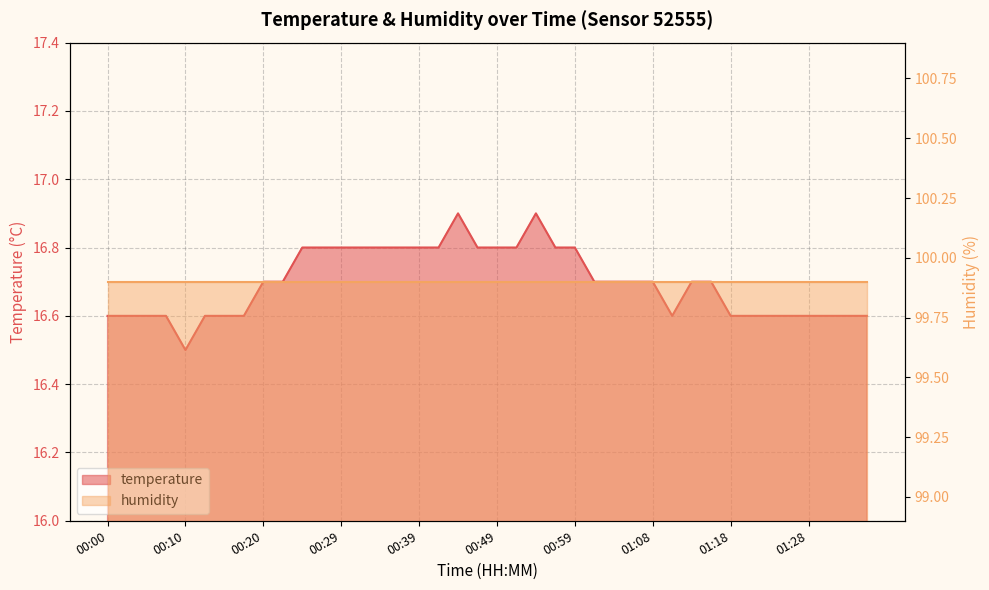

What is the minimum value shown in the chart?

16.5